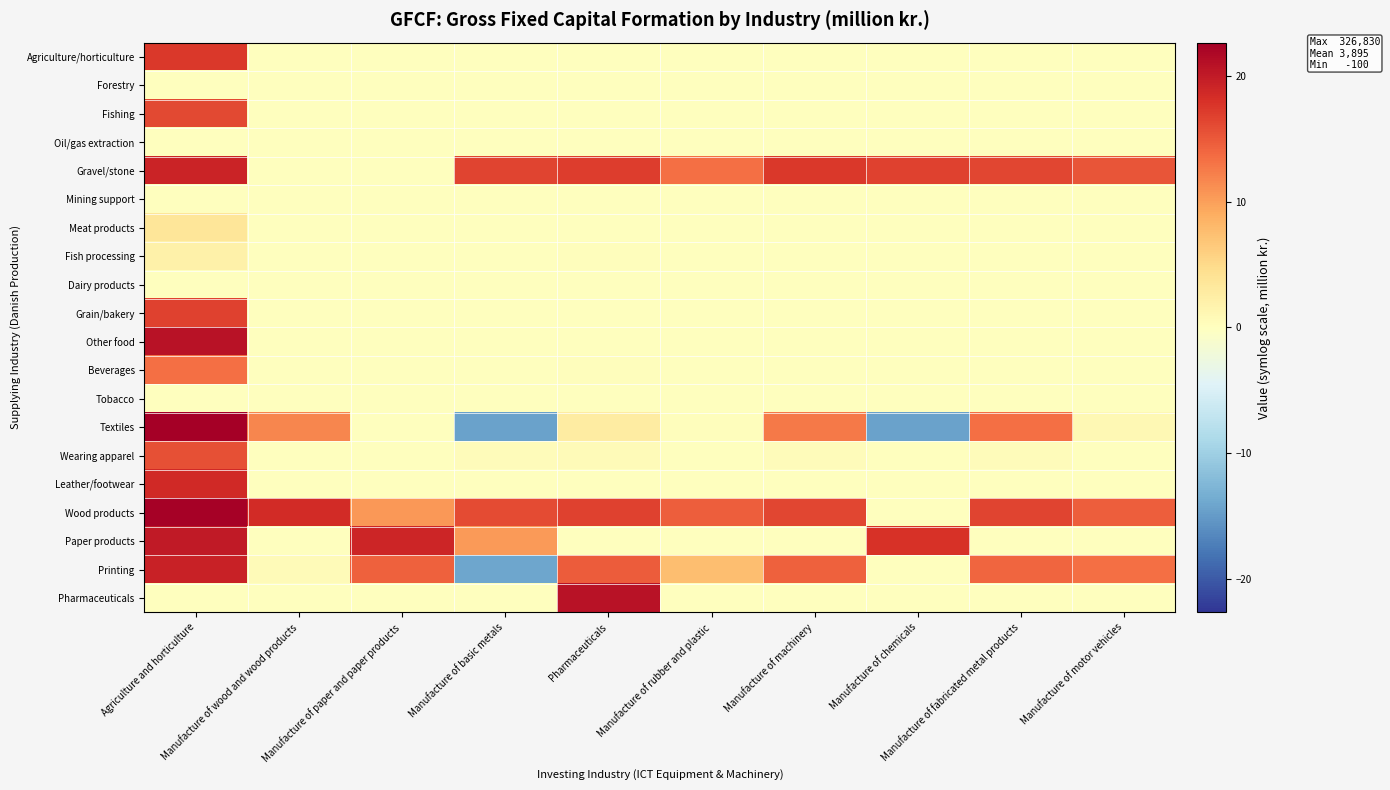

Count the number of categories in the chart.

10